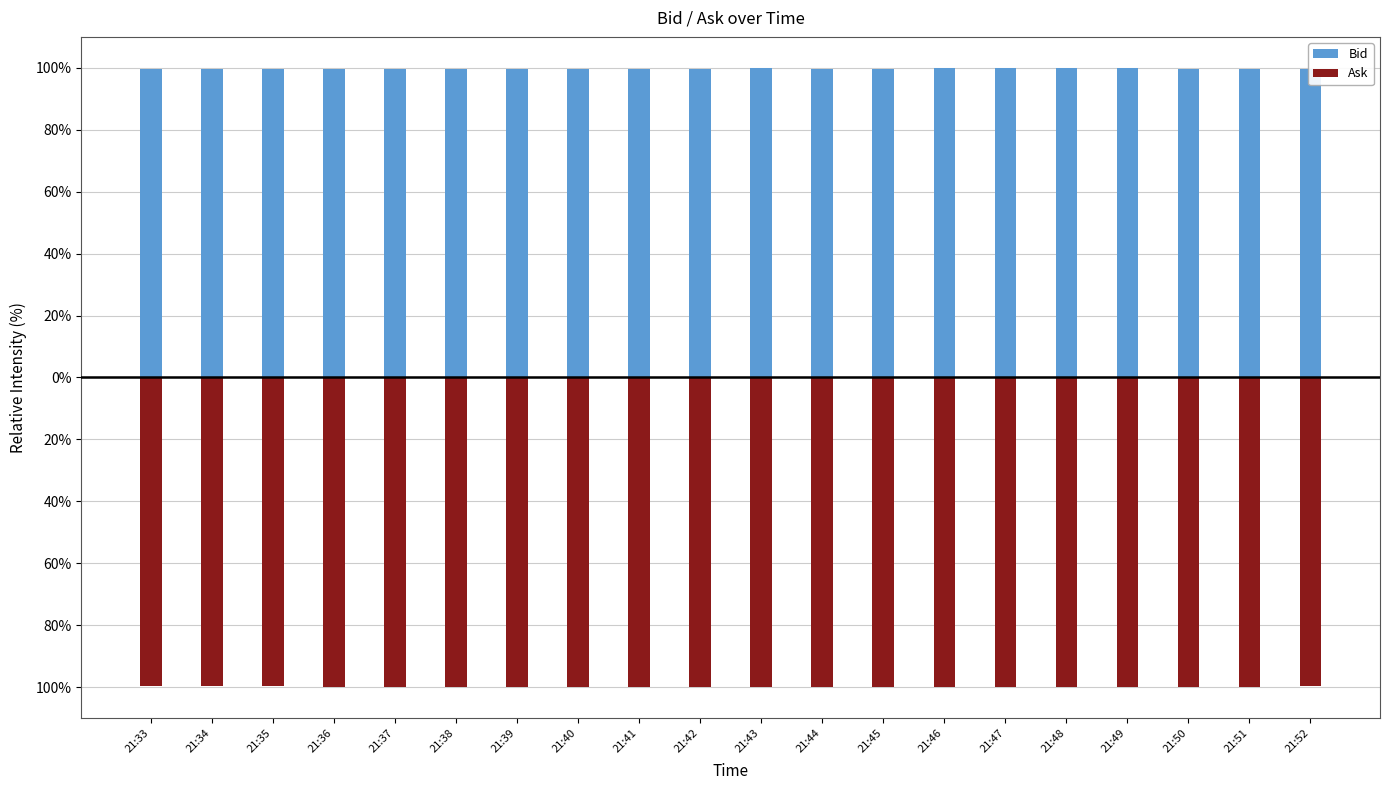

List the series in order of their peak value, lowest first.

Ask, Bid